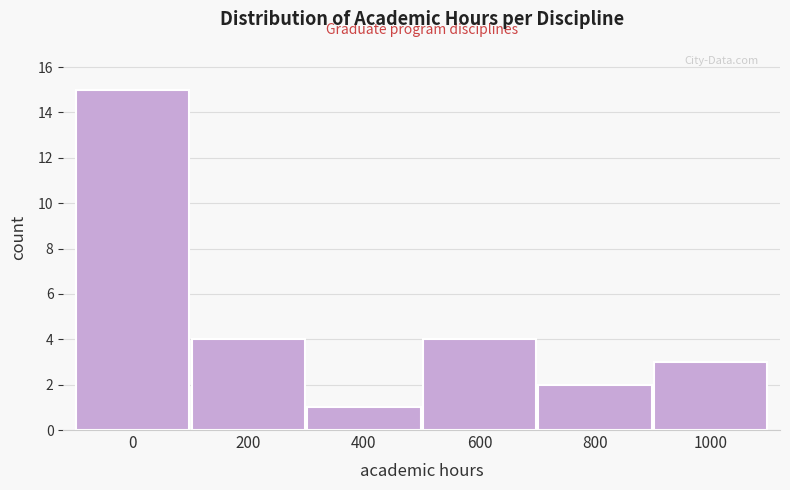

Reading left to right, extract all data points from this chart.

15	4	1	4	2	3